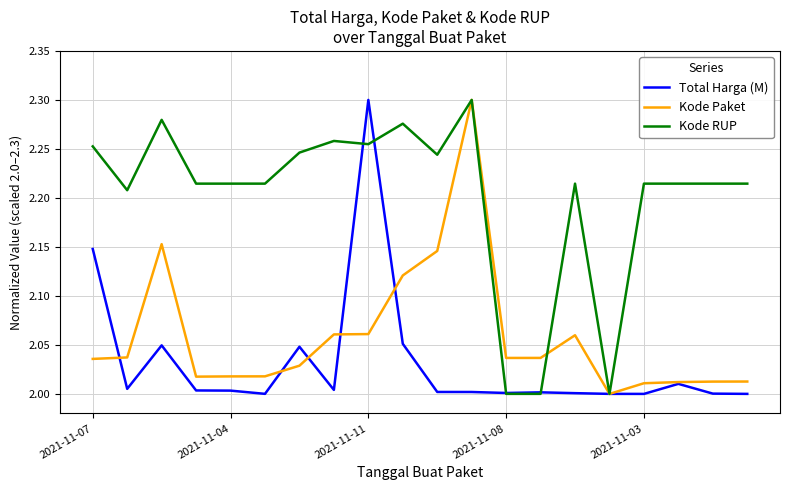

Rank the series by their average value, from lowest to highest.

Total Harga (M), Kode Paket, Kode RUP